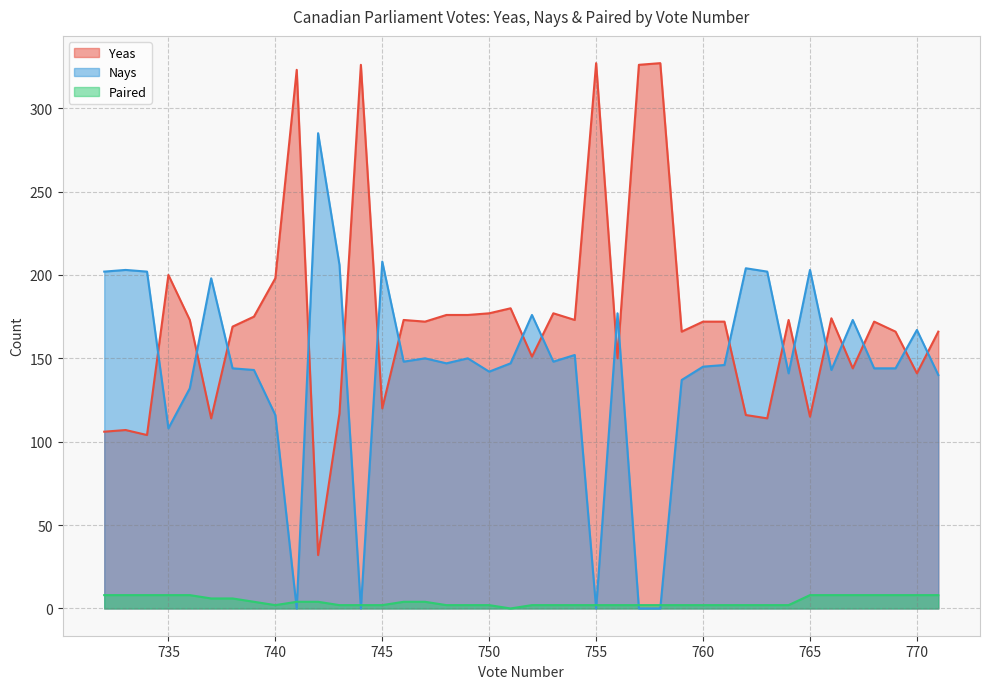

Between 737 and 740, which is larger?

740